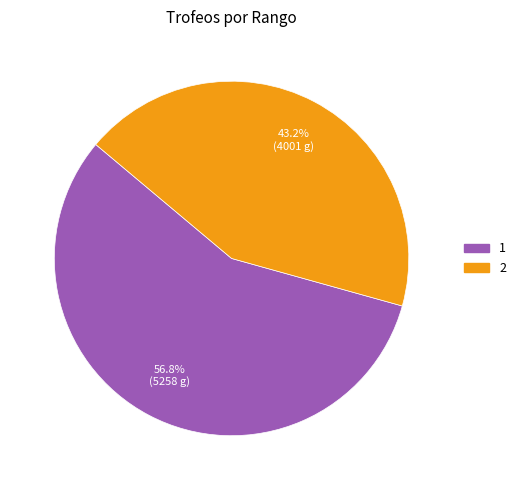

To the nearest percent, what is the difference between the 2 and 1 slice percentages?

14%